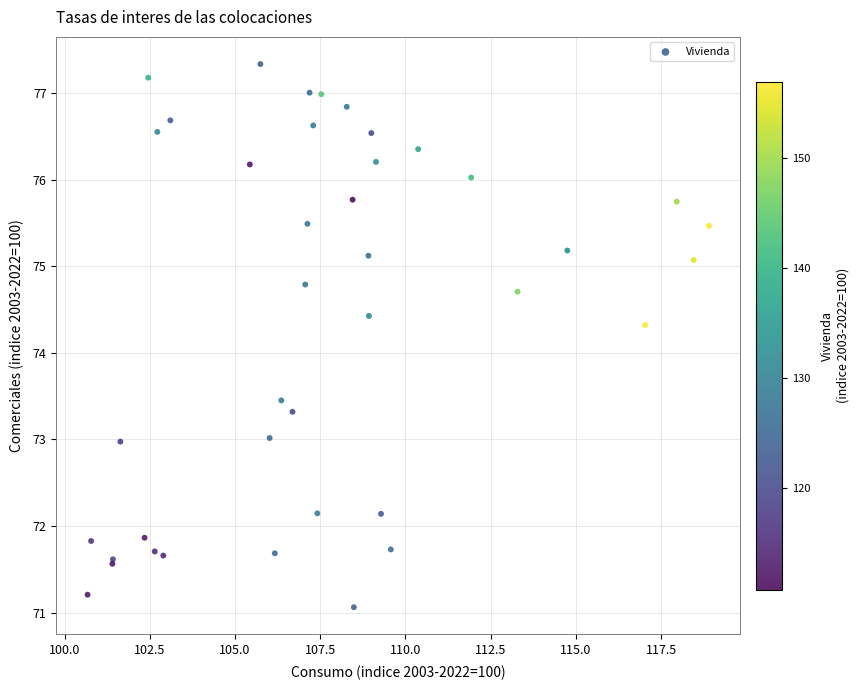

What Y value in the scatter plot is closest to 74?

74.3